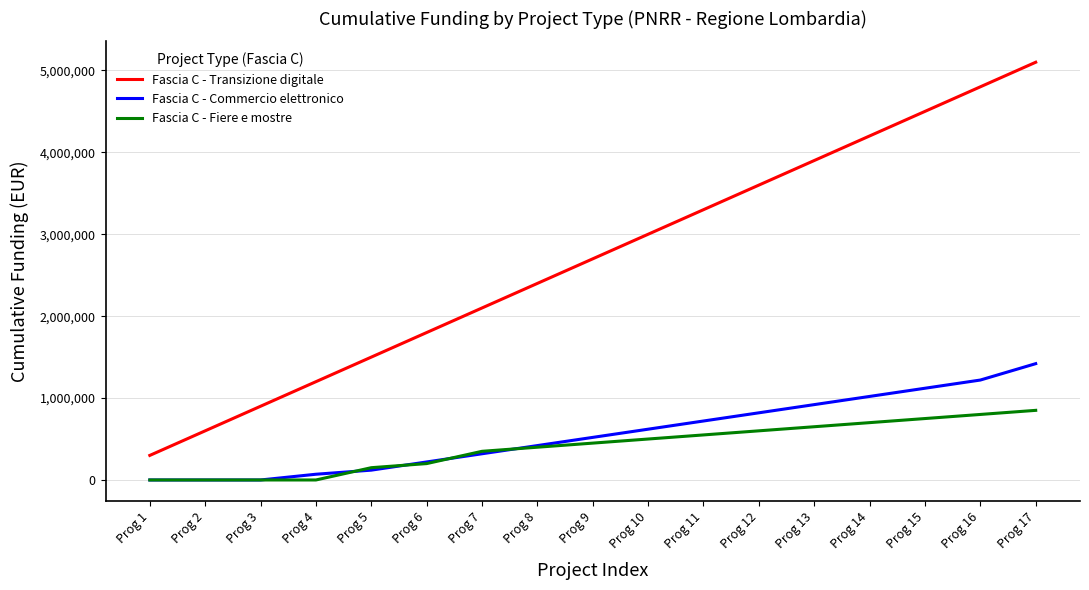

True or false: Fascia C - Fiere e mostre and Fascia C - Transizione digitale intersect in this chart.

False